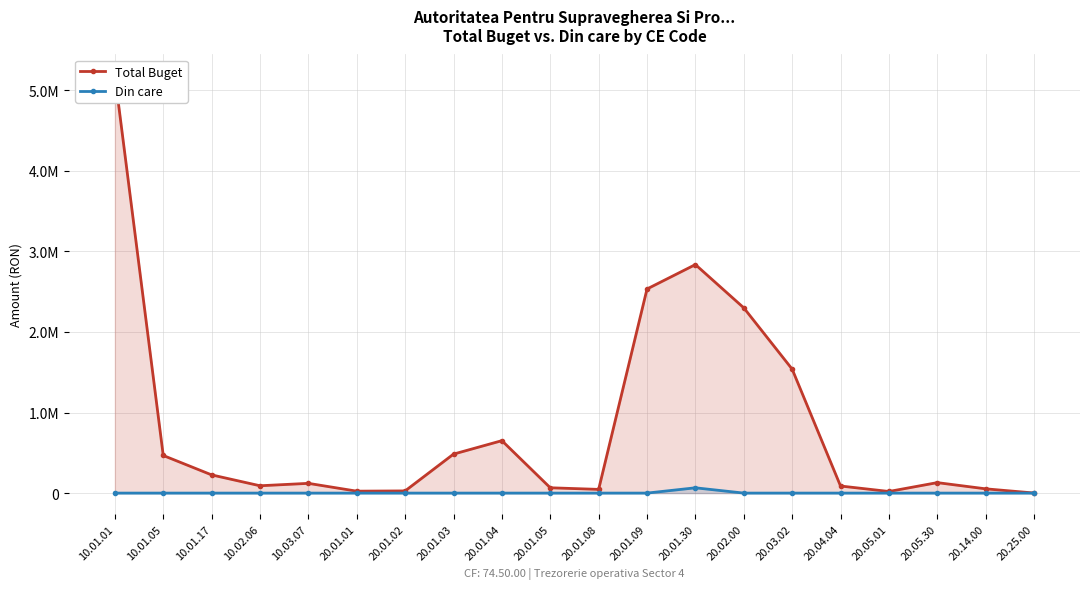

True or false: Total Buget and Din care intersect in this chart.

False